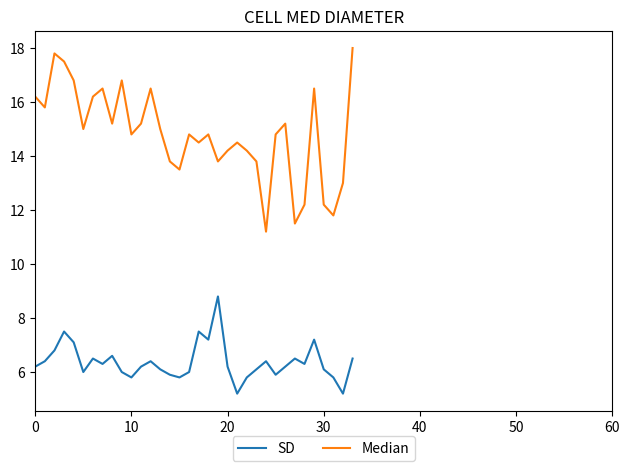

Rank the series by their average value, from highest to lowest.

Median, SD